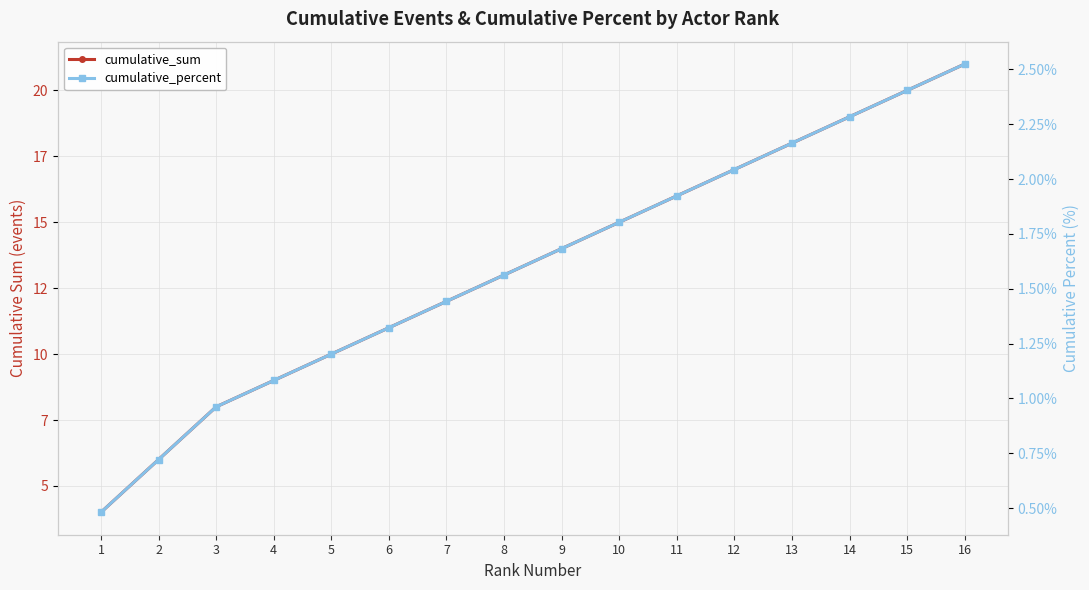

Is this an area chart (filled region under the line)?

No